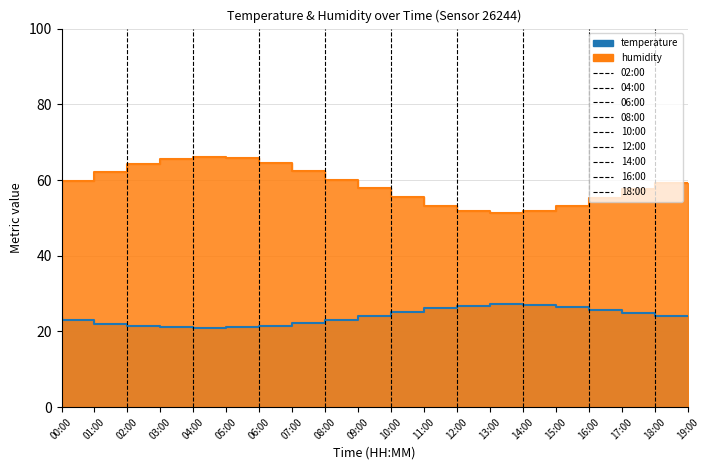

What is the difference between the highest and lowest values at 11:00?

30.2